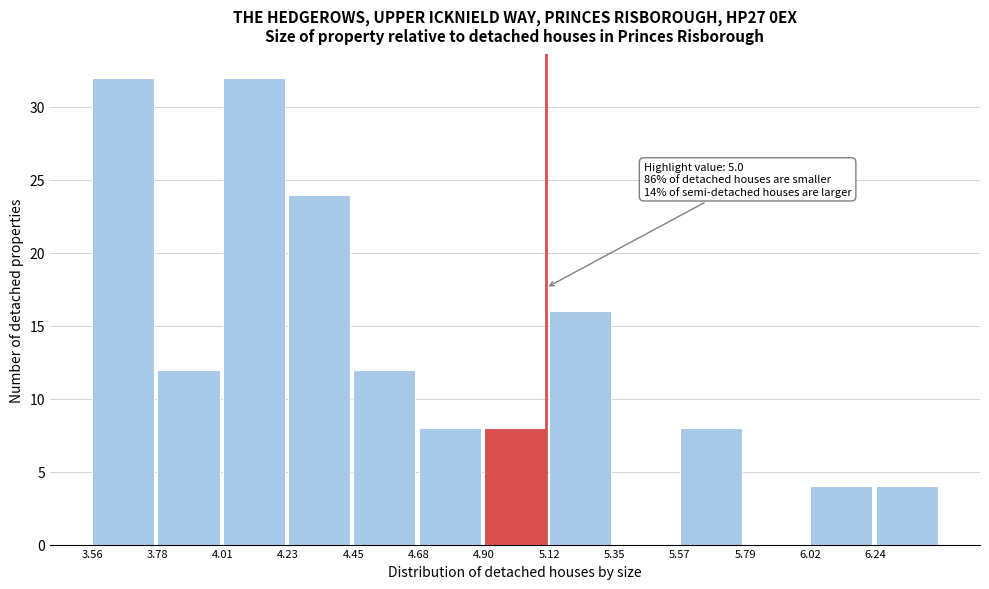

Reading left to right, extract all data points from this chart.

3.56=32	3.78=12	4.01=32	4.23=24	4.45=12	4.68=8	4.90=8	5.12=16	5.35=0	5.57=8	5.79=0	6.02=4	6.24=4